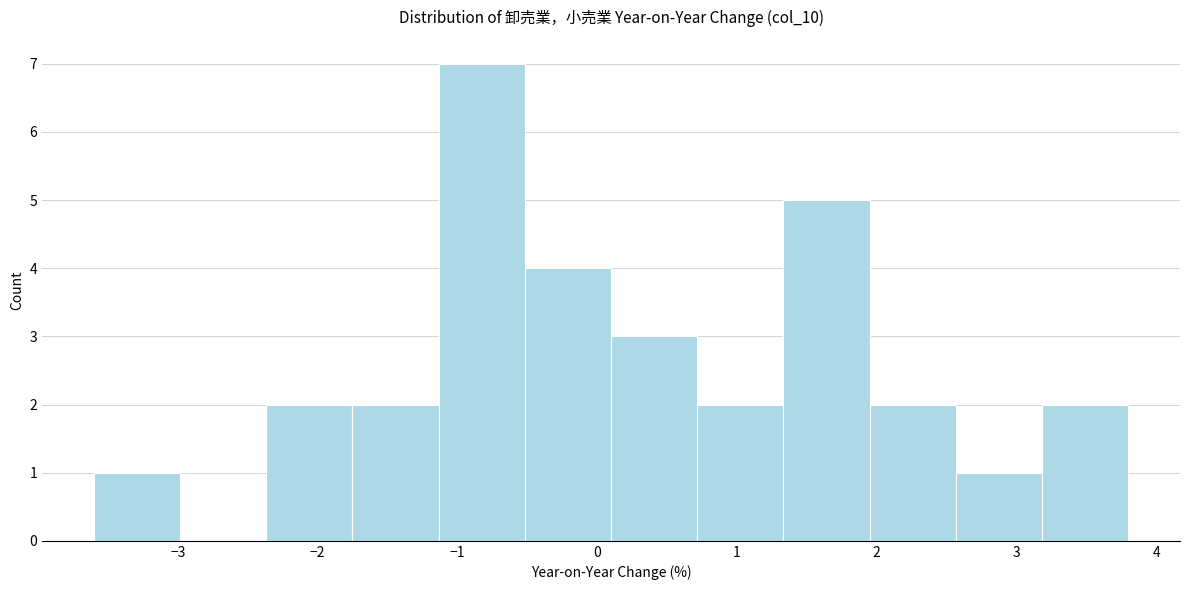

Reading left to right, list every bar in this chart as the range it spans on the x-axis followed by its height. Neither the bar edges nor the heights are printed on the chart, so give them approximately, as read against the axes.

-3.6 to -3.0: 1
-3.0 to -2.4: 0
-2.4 to -1.7: 2
-1.7 to -1.1: 2
-1.1 to -0.5: 7
-0.5 to 0.1: 4
0.1 to 0.7: 3
0.7 to 1.3: 2
1.3 to 2.0: 5
2.0 to 2.6: 2
2.6 to 3.2: 1
3.2 to 3.8: 2